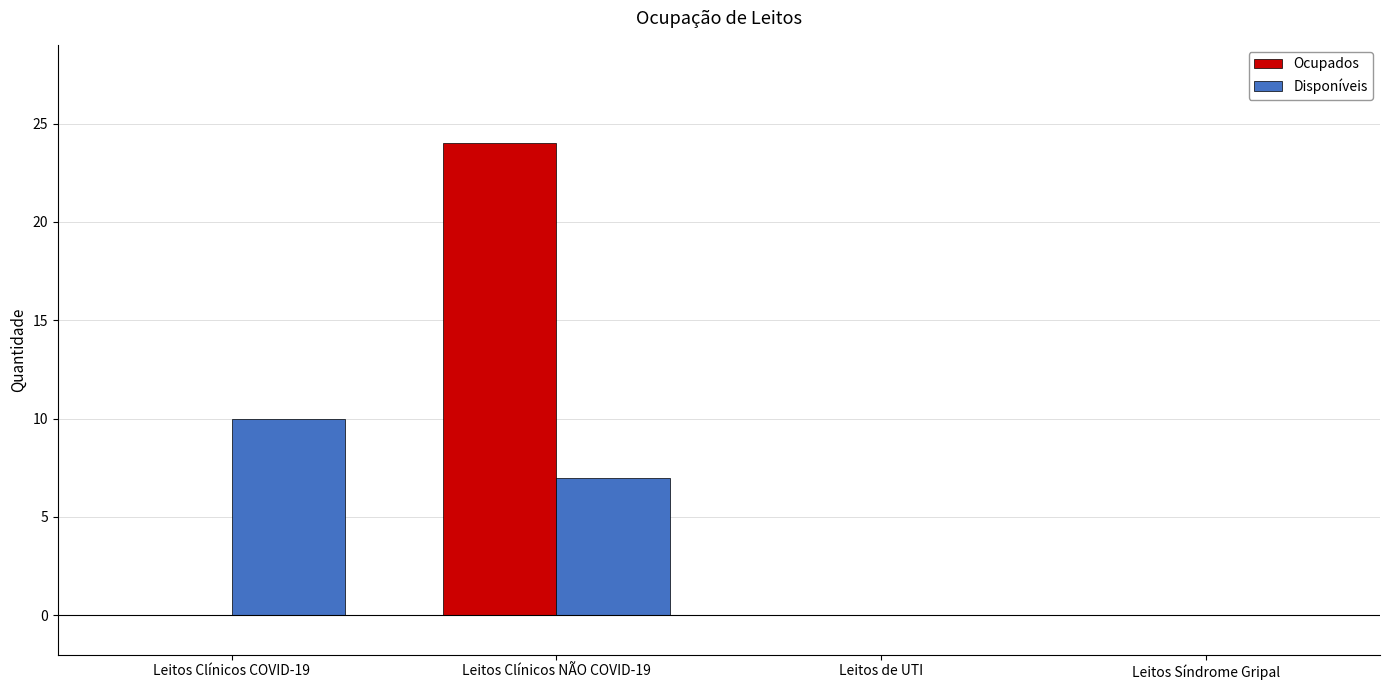

Reading left to right, extract all data points from this chart.

Ocupados: Leitos Clínicos COVID-19=0	Leitos Clínicos NÃO COVID-19=24	Leitos de UTI=0	Leitos Síndrome Gripal=0
Disponíveis: Leitos Clínicos COVID-19=10	Leitos Clínicos NÃO COVID-19=7	Leitos de UTI=0	Leitos Síndrome Gripal=0